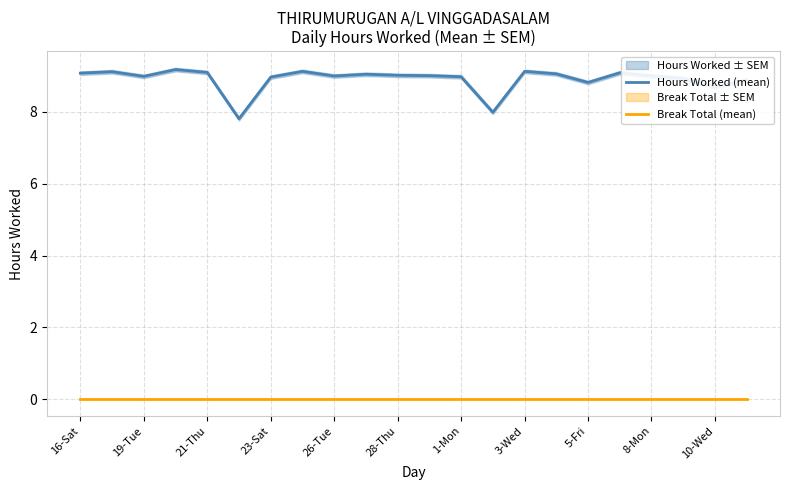

How many distinct data groups are displayed?

2